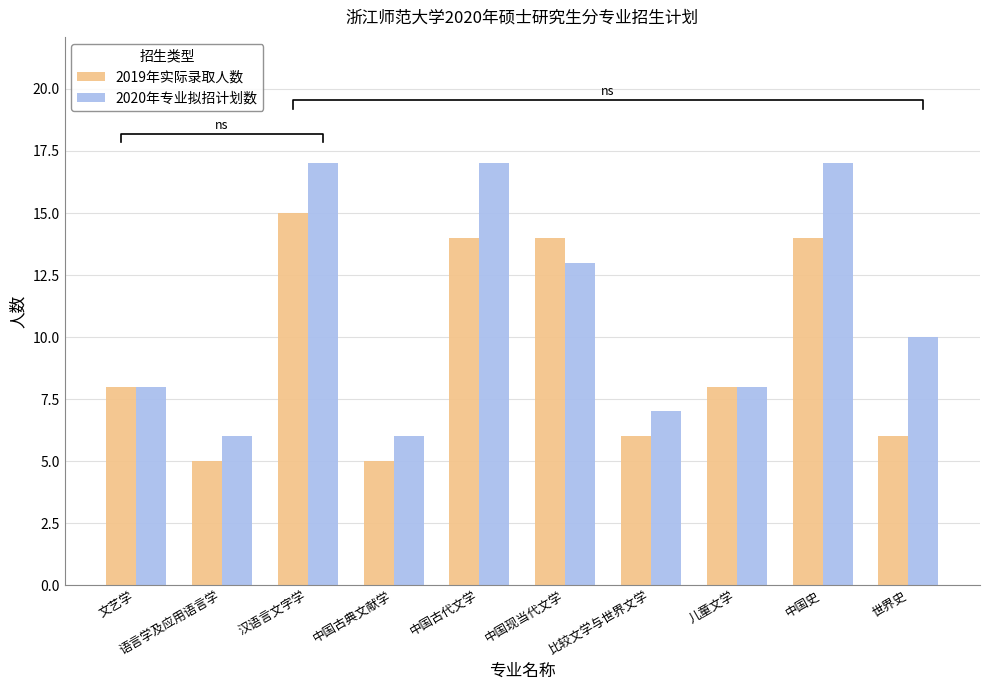

What is the difference between the highest and lowest values at 中国古典文献学?

1